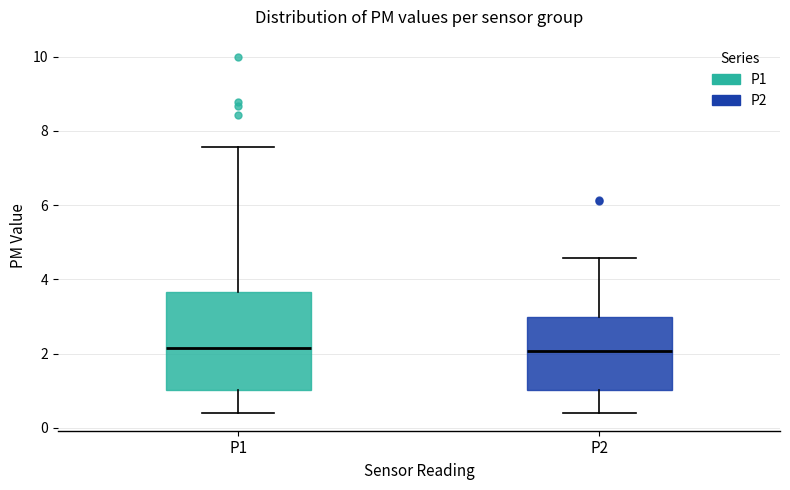

Reading left to right, transcribe this box plot: for each box, give where its median line is, the range the box spans, and where its two whiskers end, as read against the y-axis. The values are not printed on the chart, so give them approximately, as read against the axis.

P1: median 2.2, box 1.0 to 3.6, whiskers 0.4 to 7.6
P2: median 2.0, box 1.0 to 3.0, whiskers 0.4 to 4.6